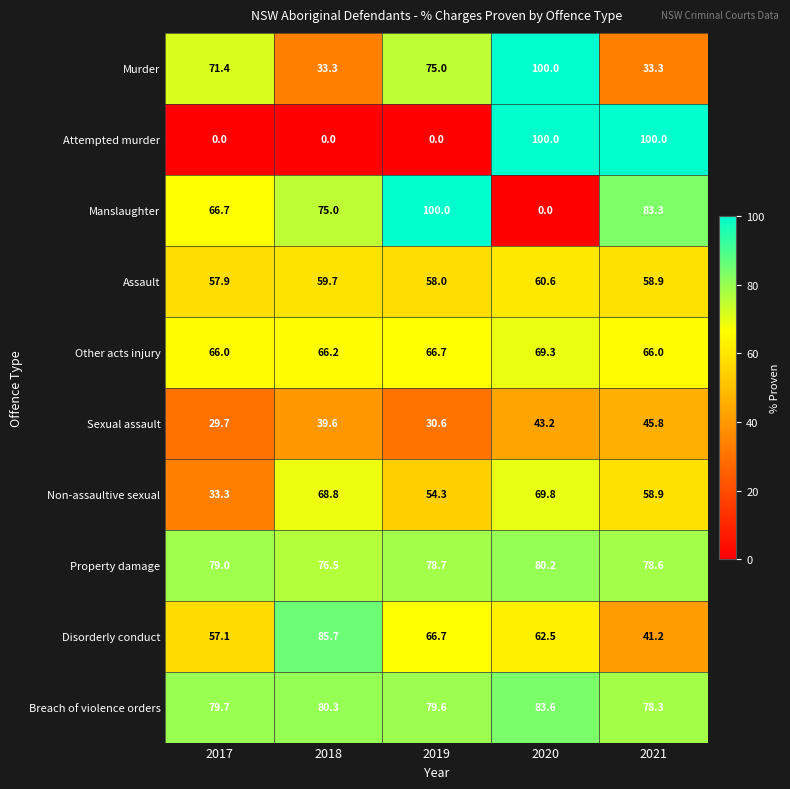

Rank the categories by Manslaughter value from lowest to highest.

2020, 2017, 2018, 2021, 2019